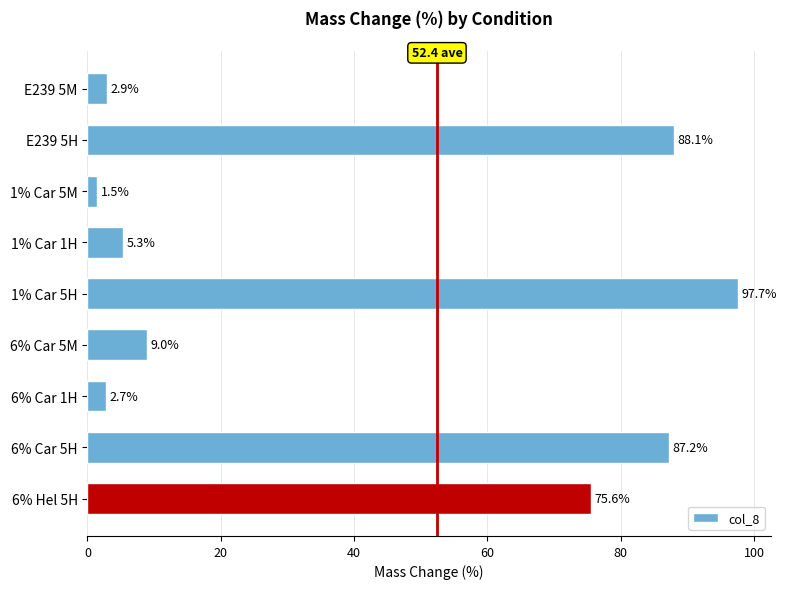

List the labels in order of value, smallest first.

1% Car 5M, 6% Car 1H, E239 5M, 1% Car 1H, 6% Car 5M, 6% Hel 5H, 6% Car 5H, E239 5H, 1% Car 5H